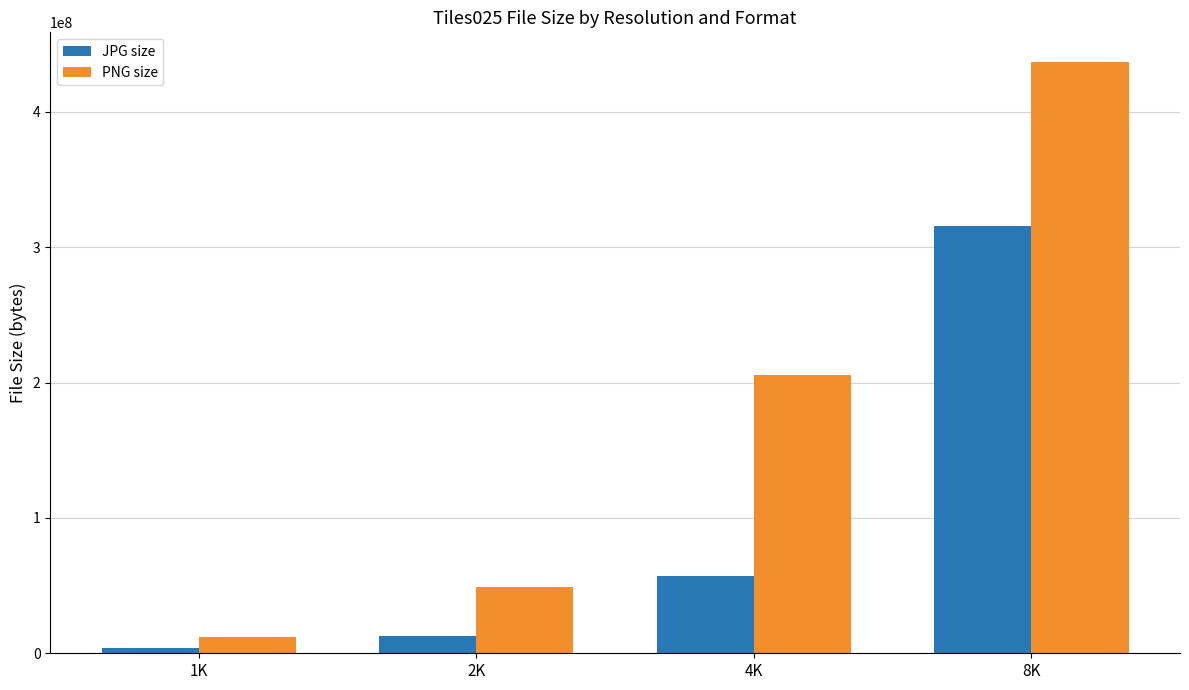

At how many categories does at least one series exceed 165540714?

2